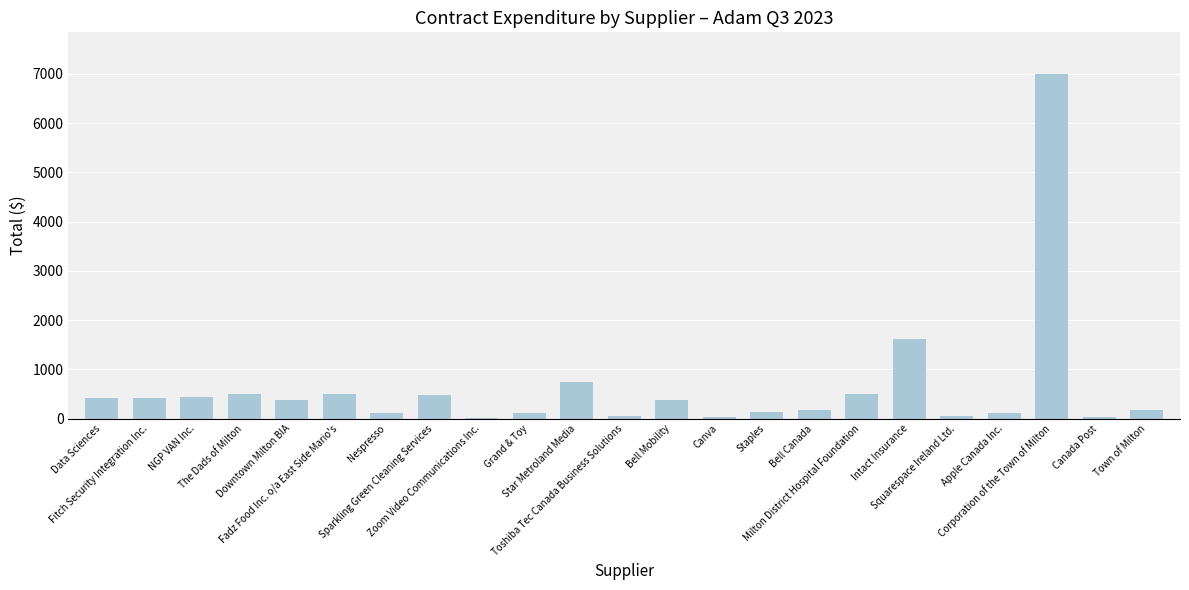

Which has a higher value, Milton District Hospital Foundation or Squarespace Ireland Ltd.?

Milton District Hospital Foundation